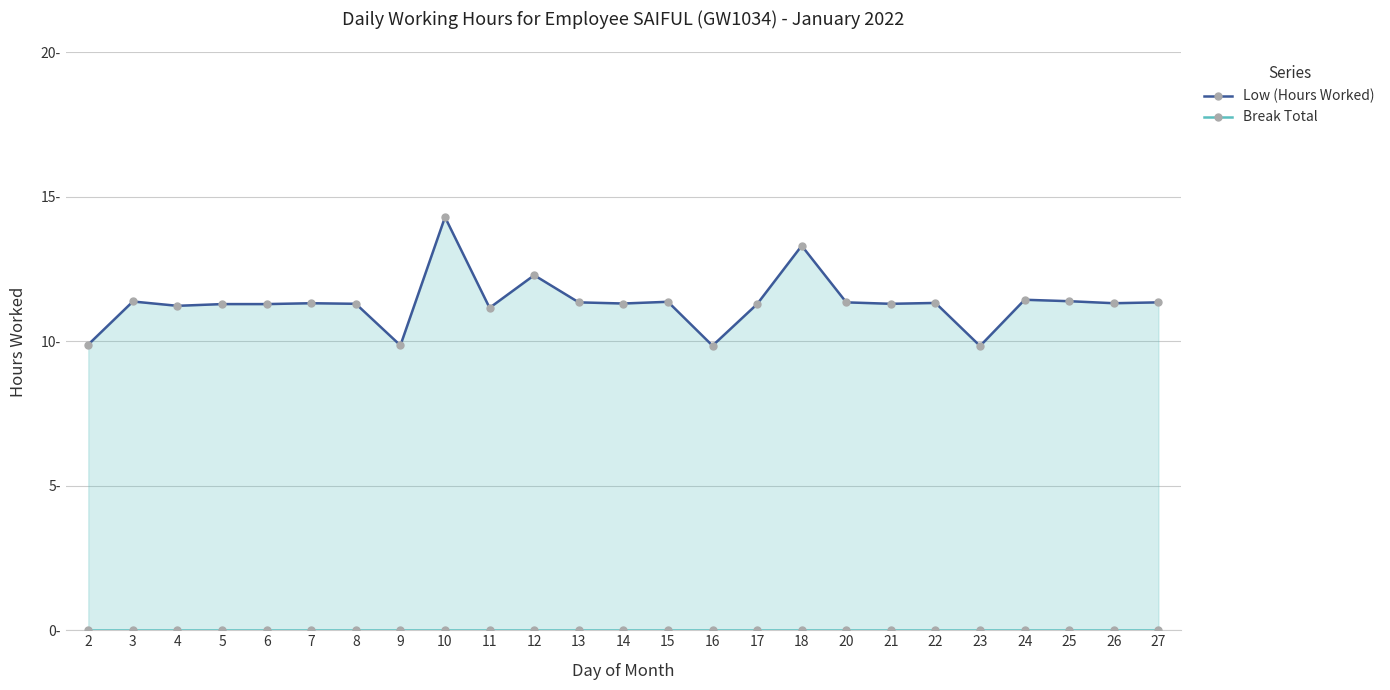

Which series has the largest total across all categories?

Low (Hours Worked)